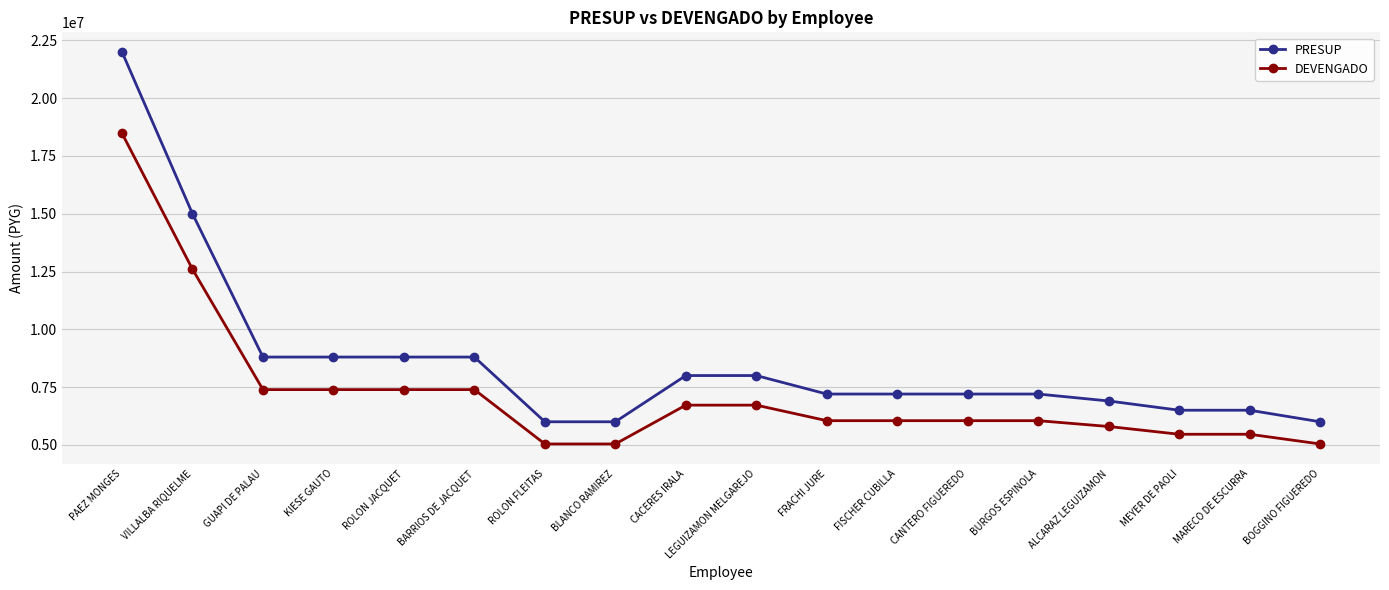

The value of PRESUP at BURGOS ESPINOLA is 4112783. True or false?

False